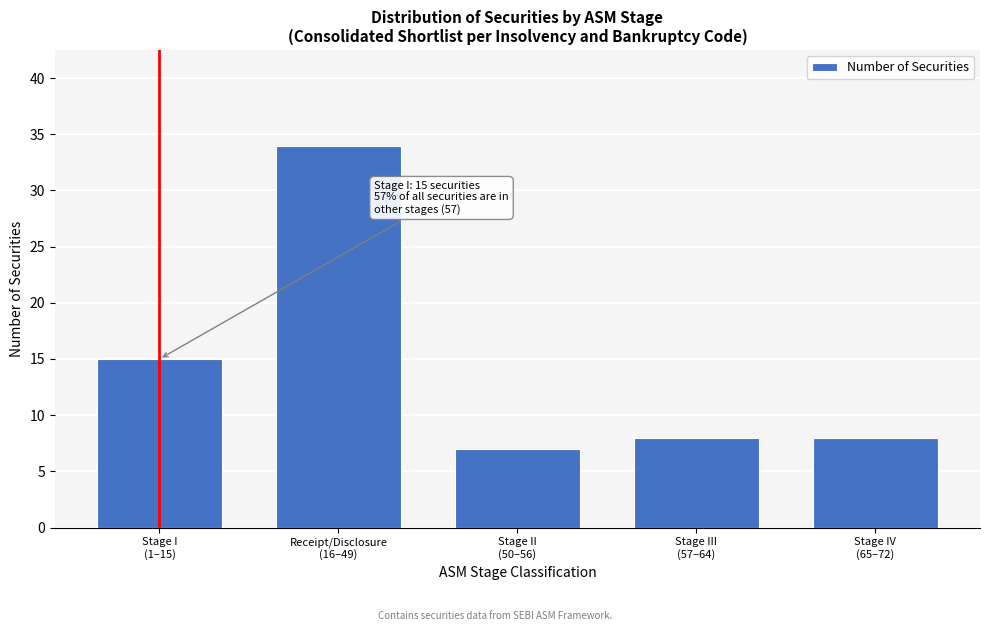

Reading left to right, extract all data points from this chart.

15	34	7	8	8